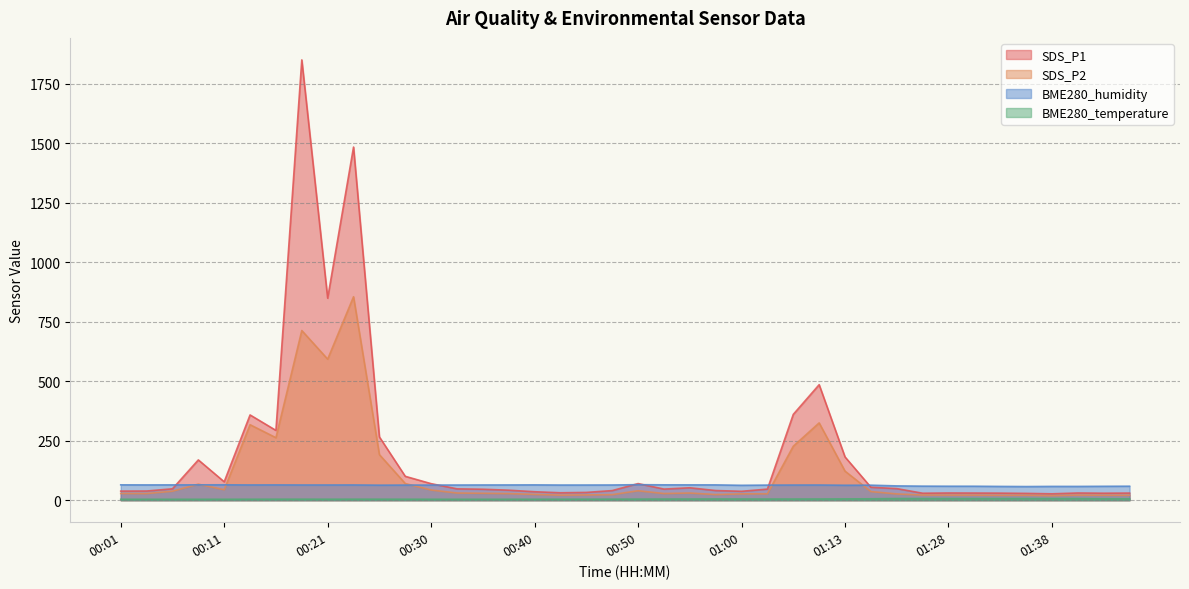

Which series ends up on top after the final intersection of BME280_humidity and SDS_P1?

BME280_humidity